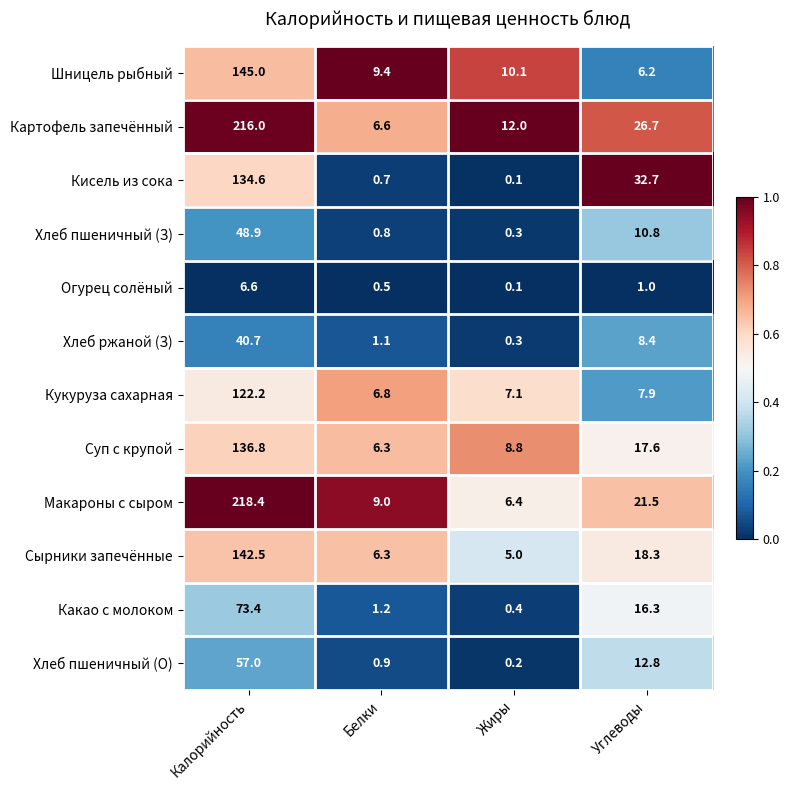

How many series are shown in this chart?

12